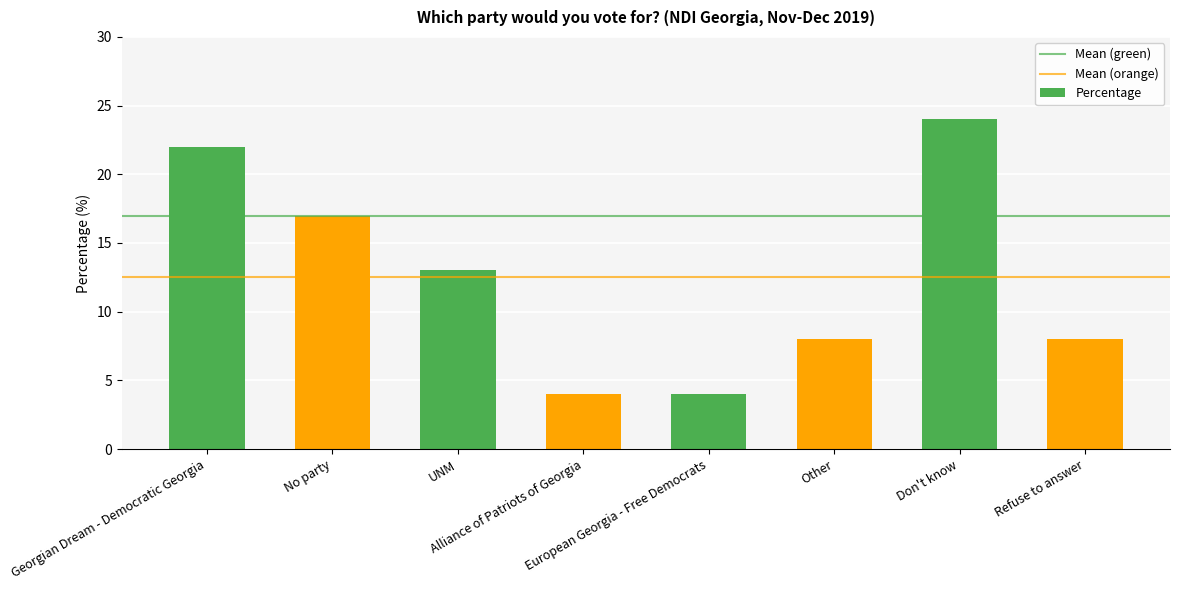

Reading left to right, transcribe all the data shown in this chart.

22	17	13	4	4	8	24	8